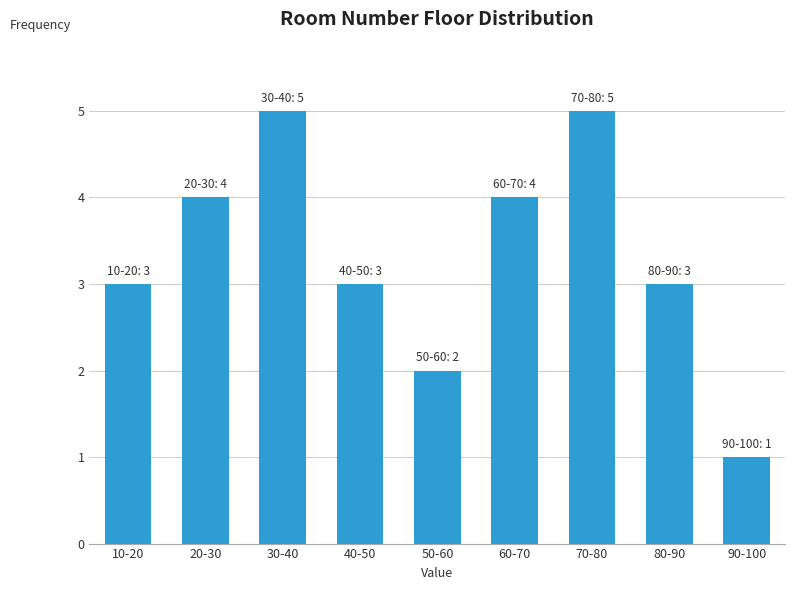

Reading left to right, what are all the values shown in this chart?

10-20=3	20-30=4	30-40=5	40-50=3	50-60=2	60-70=4	70-80=5	80-90=3	90-100=1